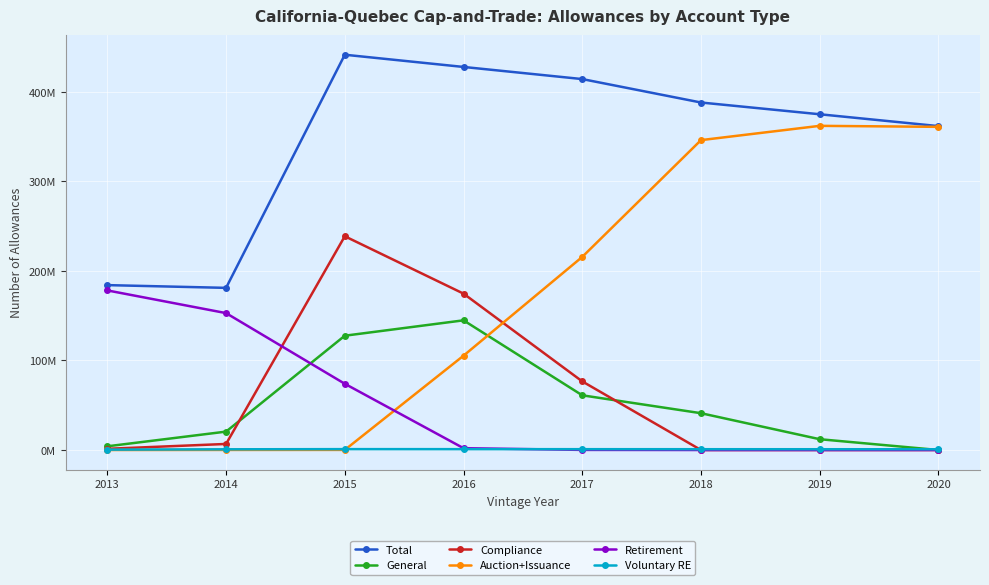

Reading right to left, list all the values displayed in this chart.

Total: 361714200	374929500	388051800	414220800	427766400	441408000	181071000	184140000
General: 0	12064000	41106500	61081204	144811465	127639626	20547846	4142276
Compliance: 0	0	0	76625478	174630194	238703313	6762043	1351548
Auction+Issuance: 360878700	361999750	346049550	215645519	105324487	114055	85371	820
Retirement: 0	0	0	121701	2044254	73964756	152877240	178220226
Voluntary RE: 835500	865750	895750	926000	956000	986250	798500	420284